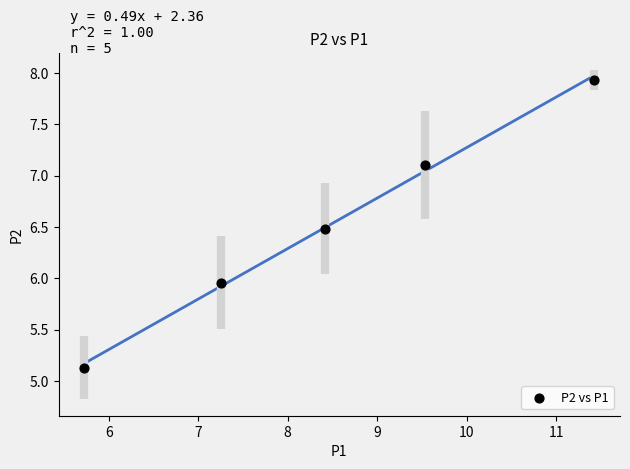

What is the range of Y values (max minus min)?

2.8